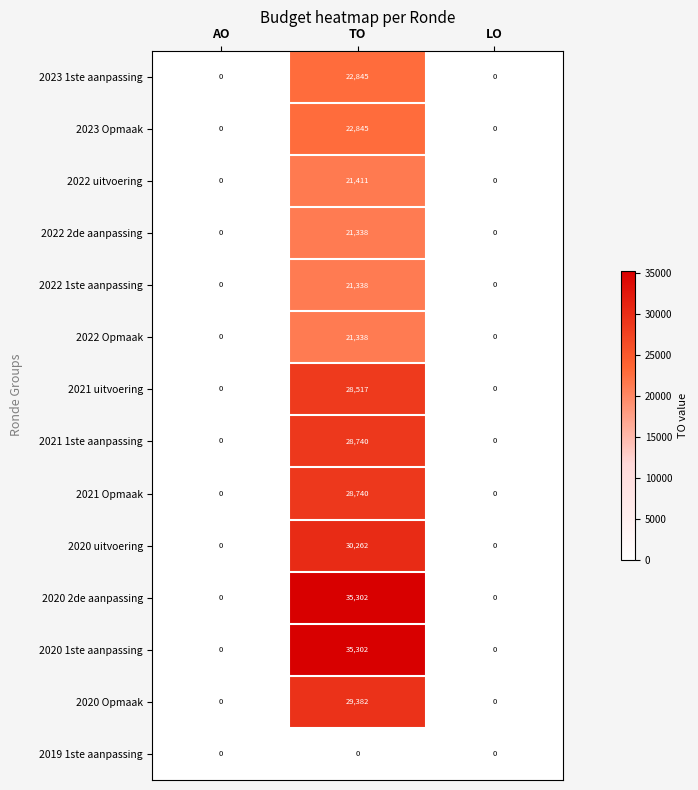

At which category is the sum across all series the highest?

TO